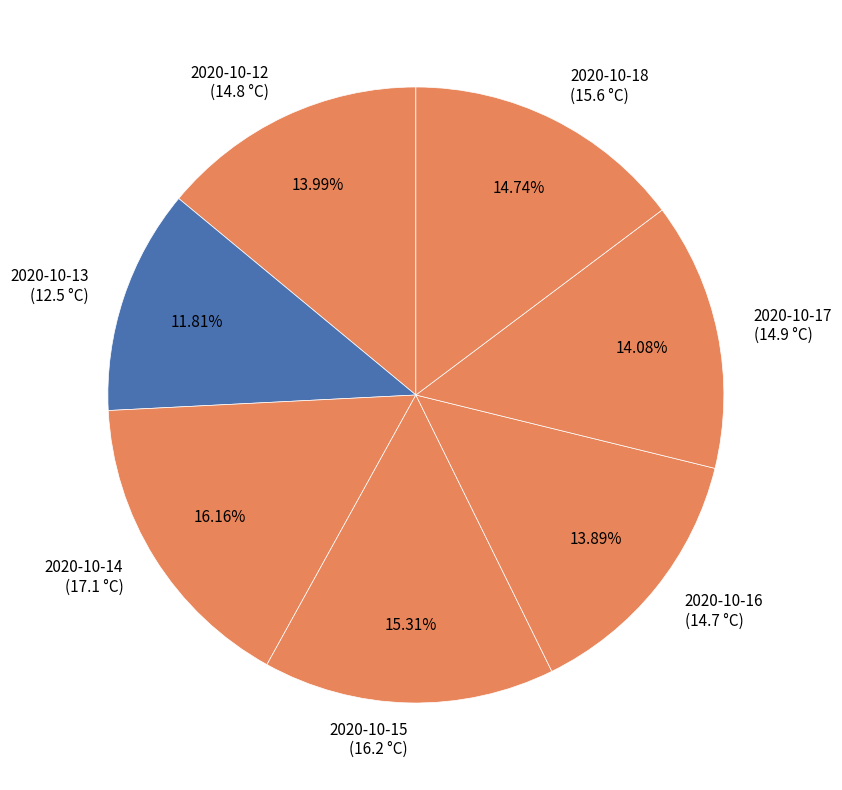

Is the sum of 2020-10-15 (16.2 °C) and 2020-10-12 (14.8 °C) greater than half?

No